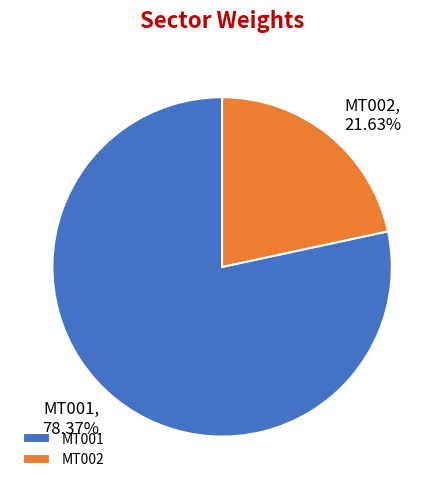

What is the smallest slice in the pie chart?

MT002